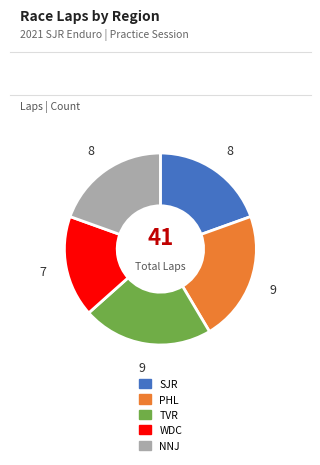

How many slices are in this pie chart?

5